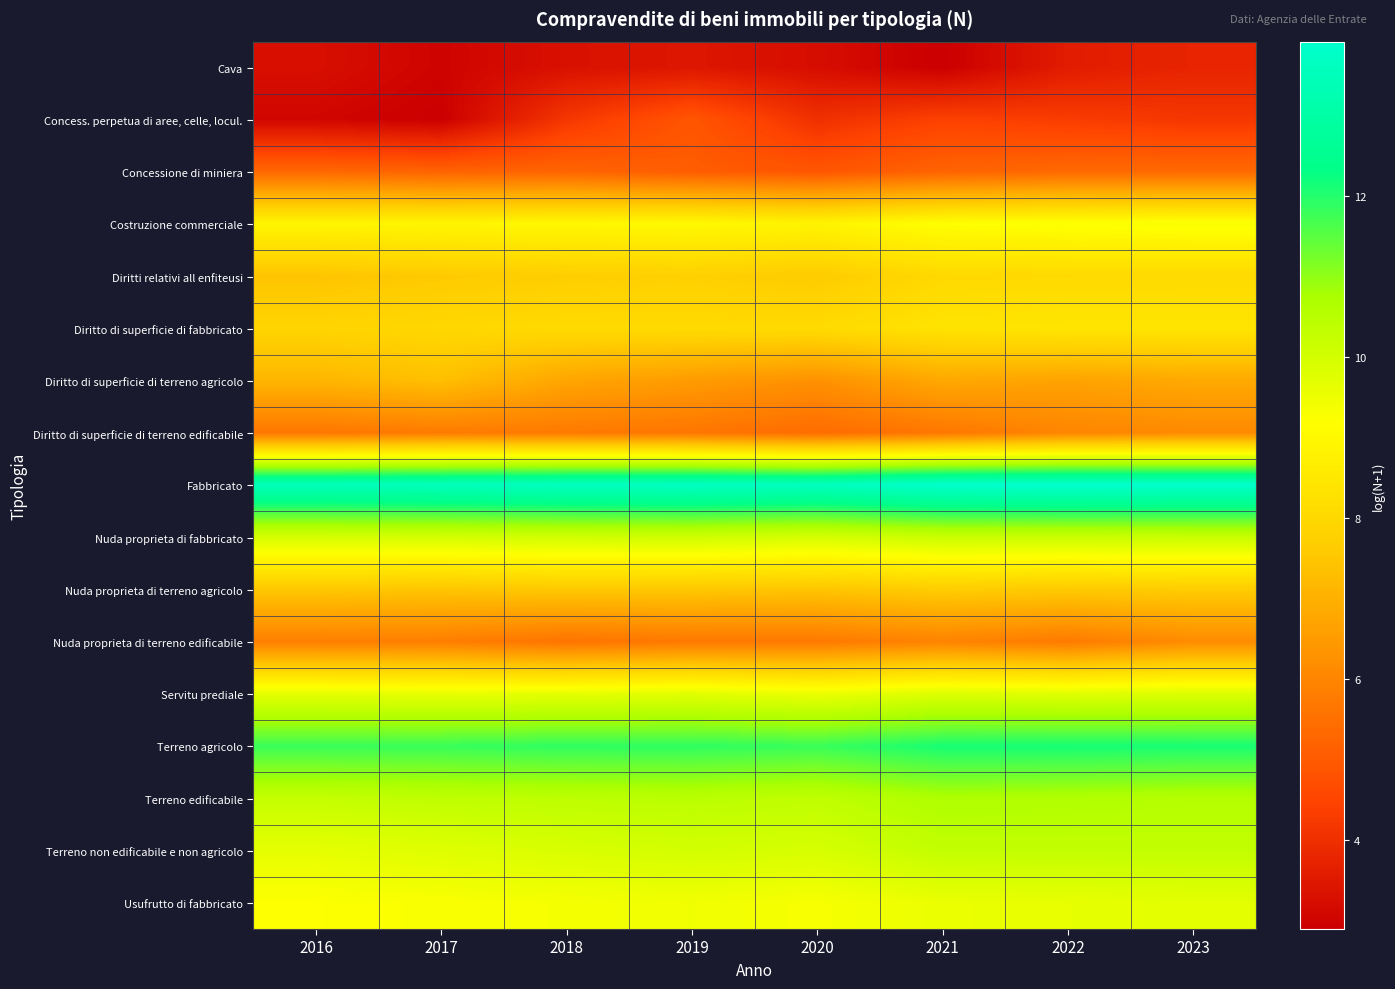

Rank the series at 2023 from highest to lowest value.

Fabbricato, Terreno agricolo, Terreno edificabile, Terreno non edificabile e non agricolo, Nuda proprieta di fabbricato, Servitu prediale, Usufrutto di fabbricato, Costruzione commerciale, Diritto di superficie di fabbricato, Diritti relativi all enfiteusi, Nuda proprieta di terreno agricolo, Diritto di superficie di terreno agricolo, Nuda proprieta di terreno edificabile, Diritto di superficie di terreno edificabile, Concessione di miniera, Concess. perpetua di aree, celle, locul., Cava